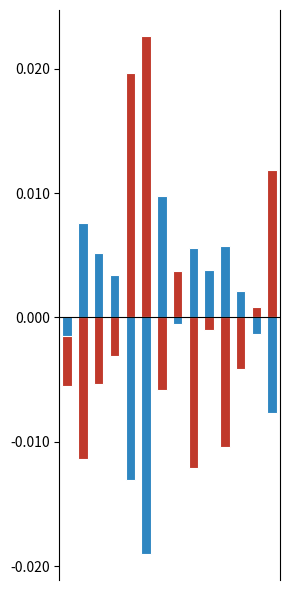

The col_4 series shows 0.0 at 12. True or false?

False